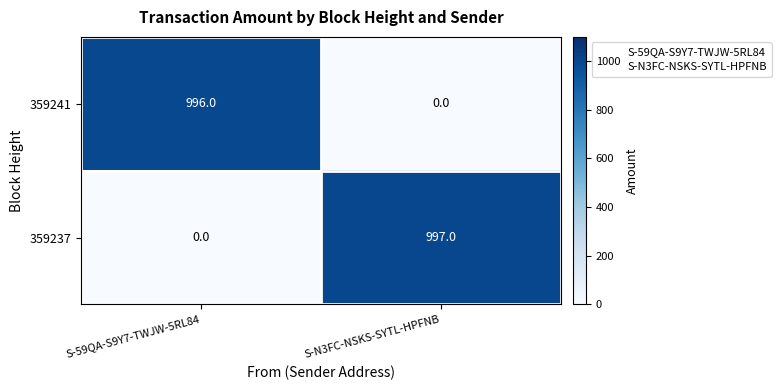

Reading left to right, what are all the values shown in this chart?

359241: 996	0
359237: 0	997